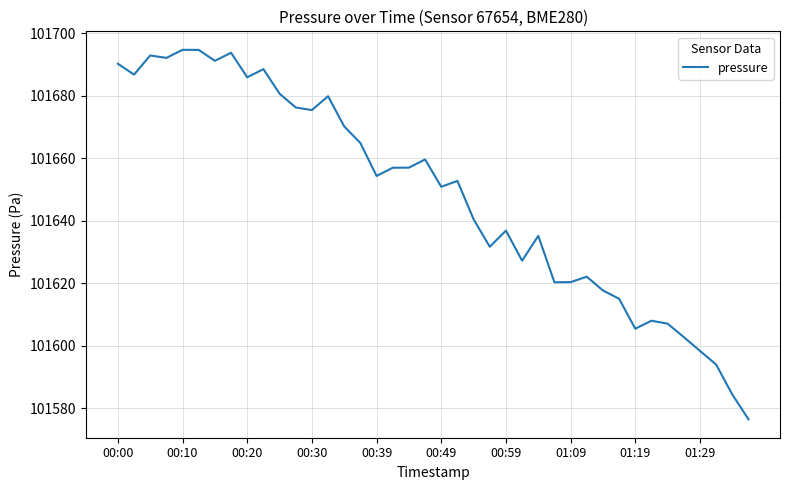

What is the maximum value shown in the chart?

101694.8